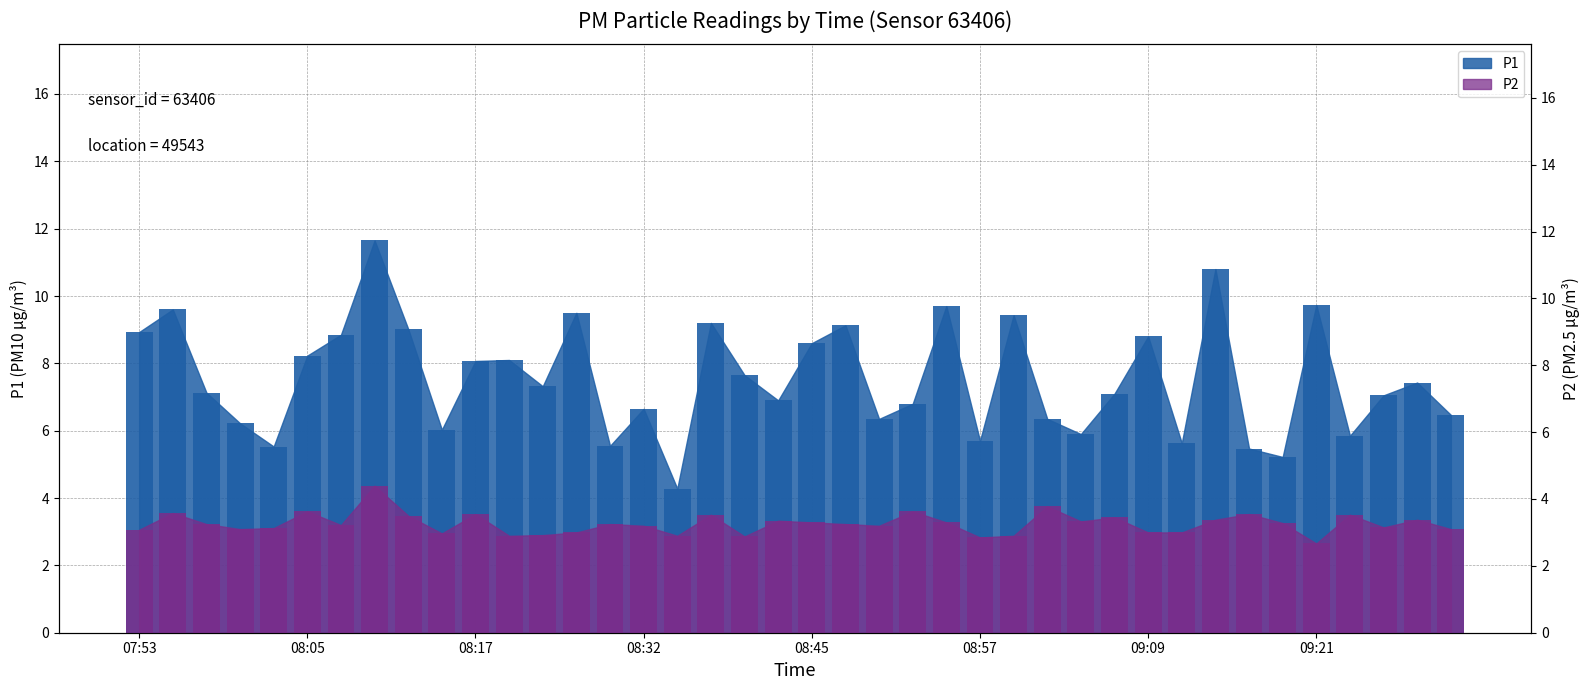

Is it true that P1 equals 9.4 at 08:59?

True